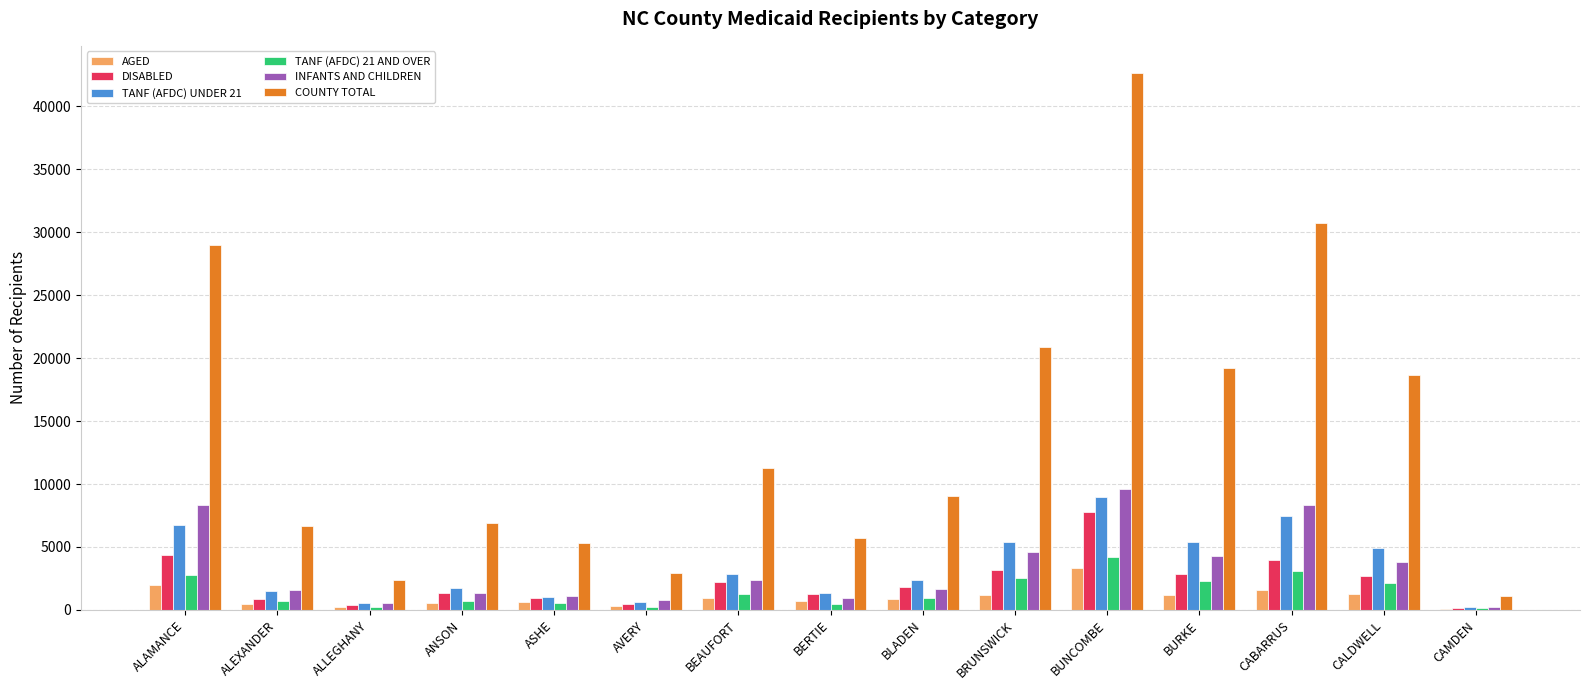

Which series changed the most between ALAMANCE and BURKE?

COUNTY TOTAL